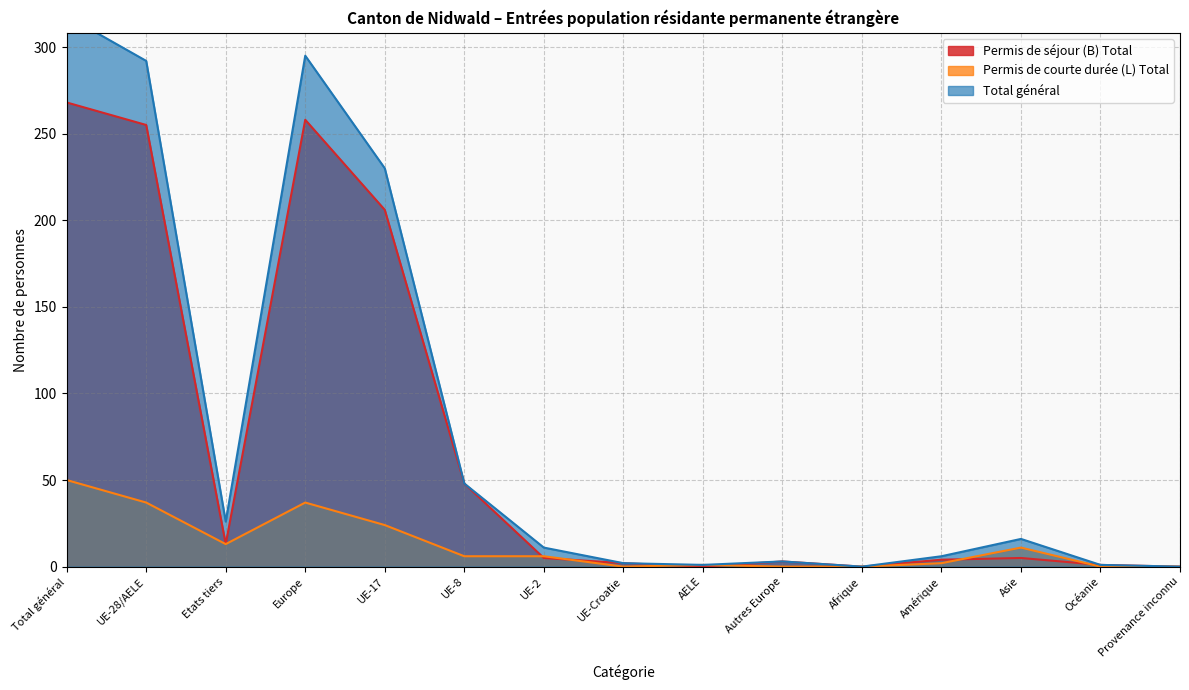

In Permis de courte durée (L) Total, how many points are lower than both neighbors (excluding endpoints)?

2